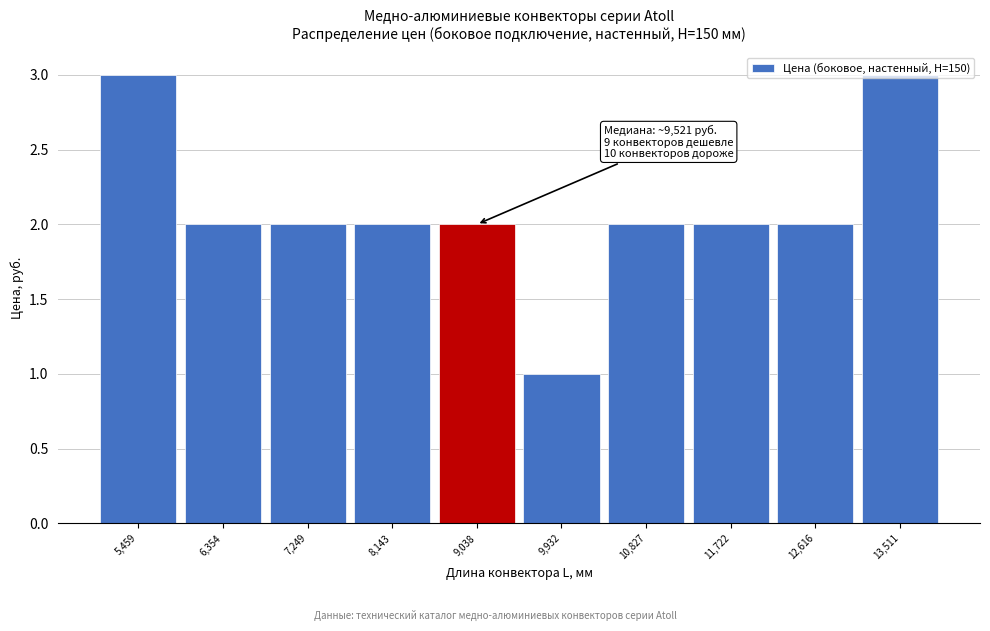

What is the sum of the values at 5,459 and 7,249?

5